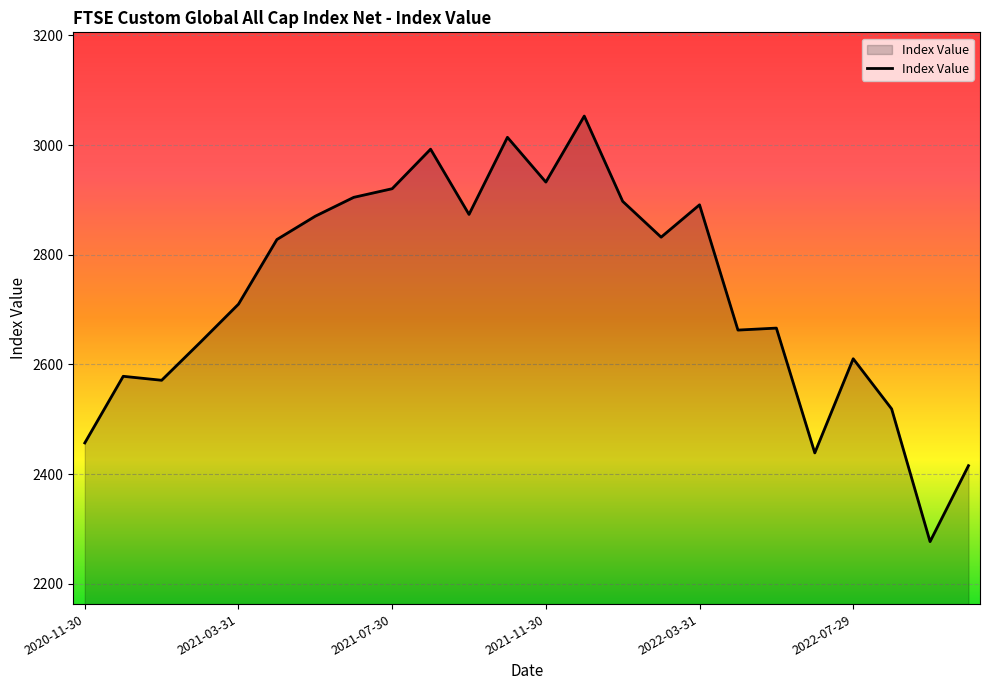

What is the greatest value displayed?

3052.8